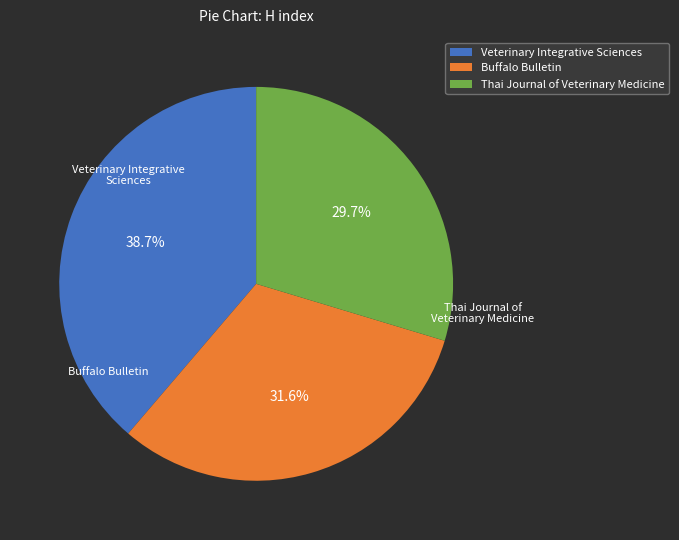

Is there a majority slice in this chart?

No